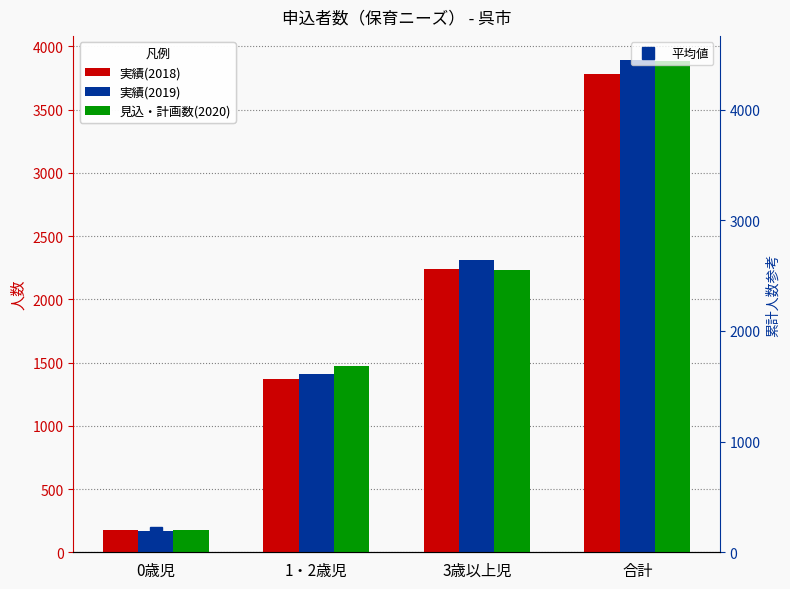

At which label does 平均値 first exceed 2261?

3歳以上児